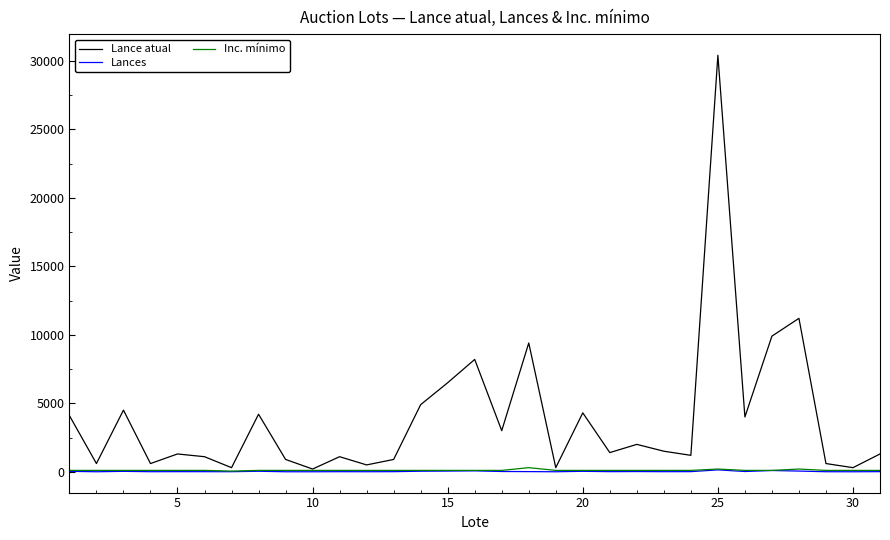

Which series has the widest spread of values?

Lance atual